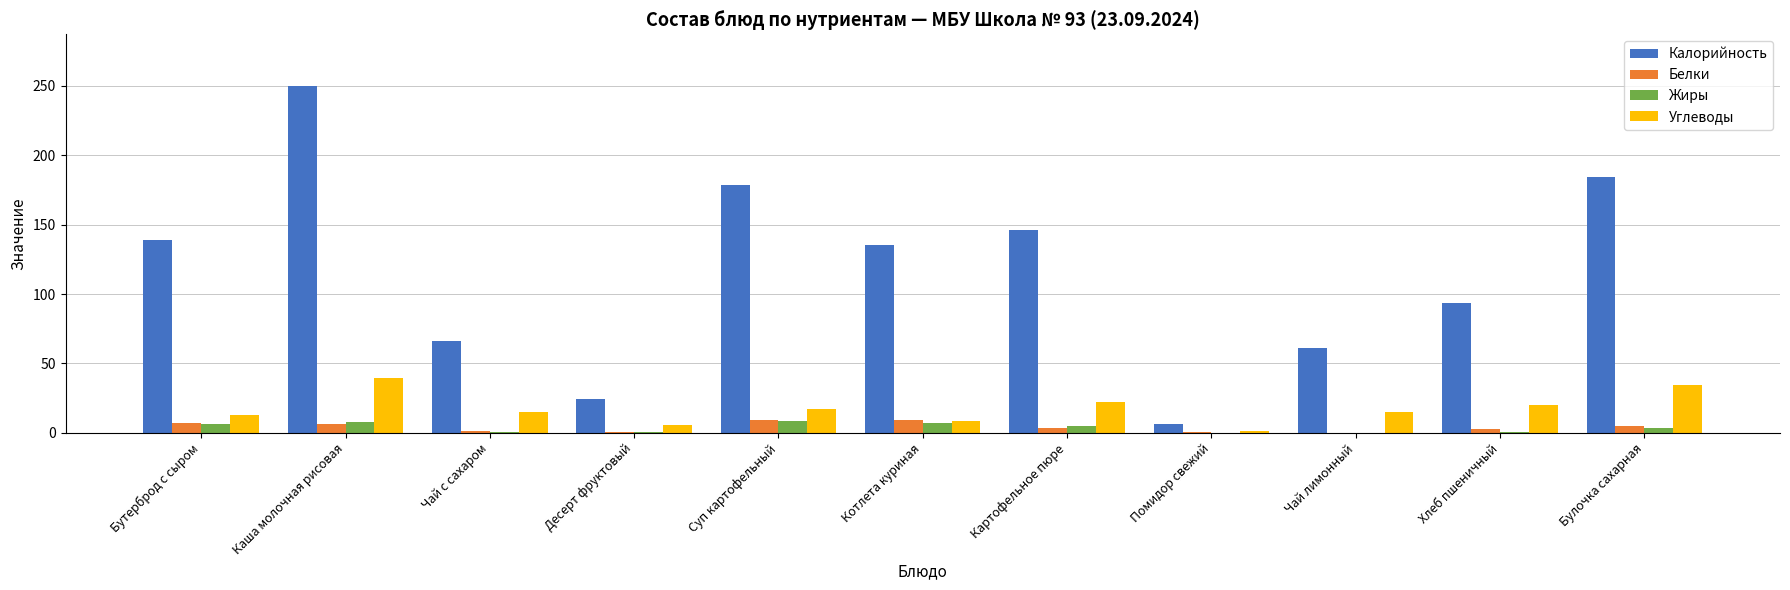

Between Чай с сахаром and Десерт фруктовый, which series saw the biggest shift?

Калорийность